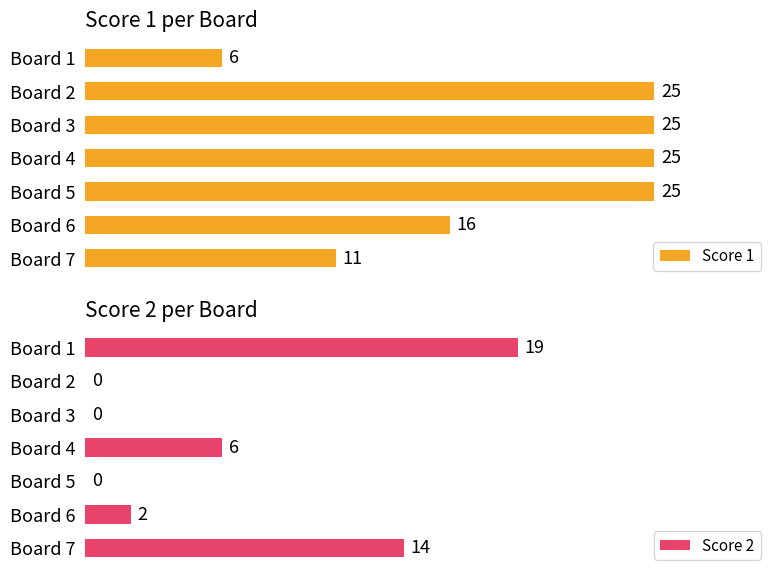

What is the average value of the Score 1 series?

19